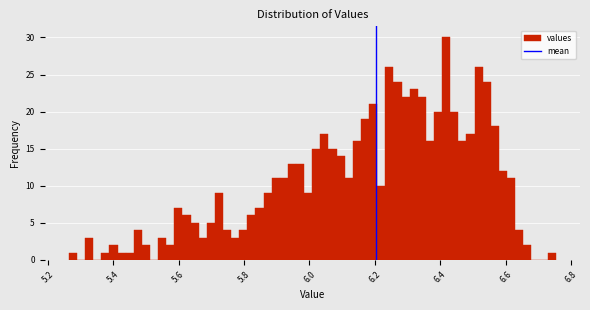

Read against the x-axis, roughly where is the centre of the tallest bar?

6.42